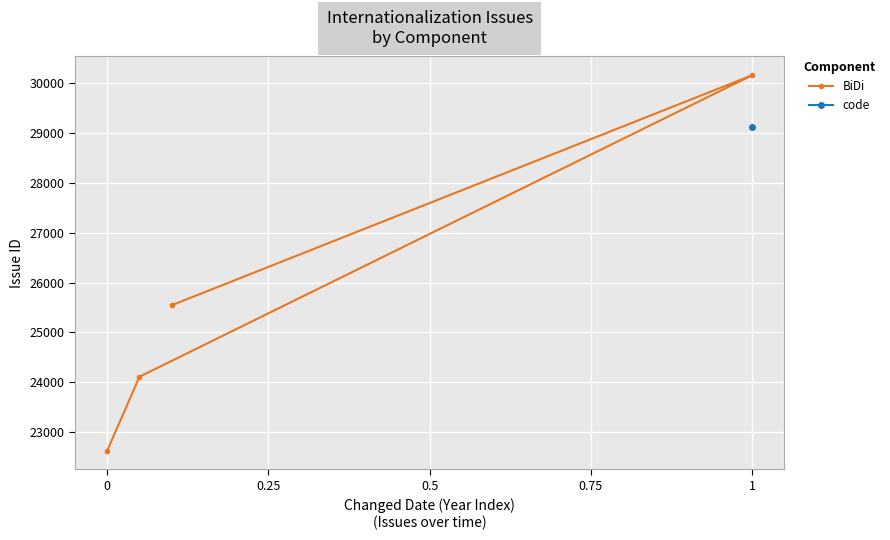

Is this an area chart (filled region under the line)?

No